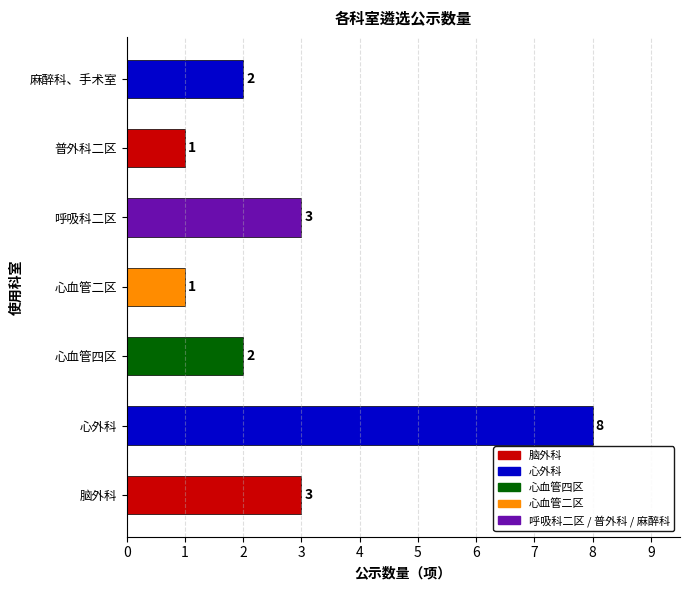

How many bars are there in total?

7